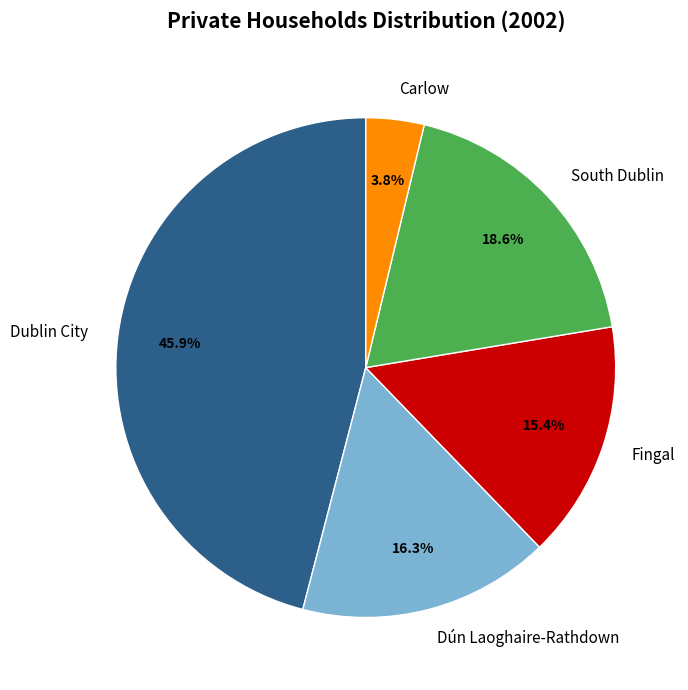

What percentage is the Dún Laoghaire-Rathdown slice, to the nearest percent?

16%